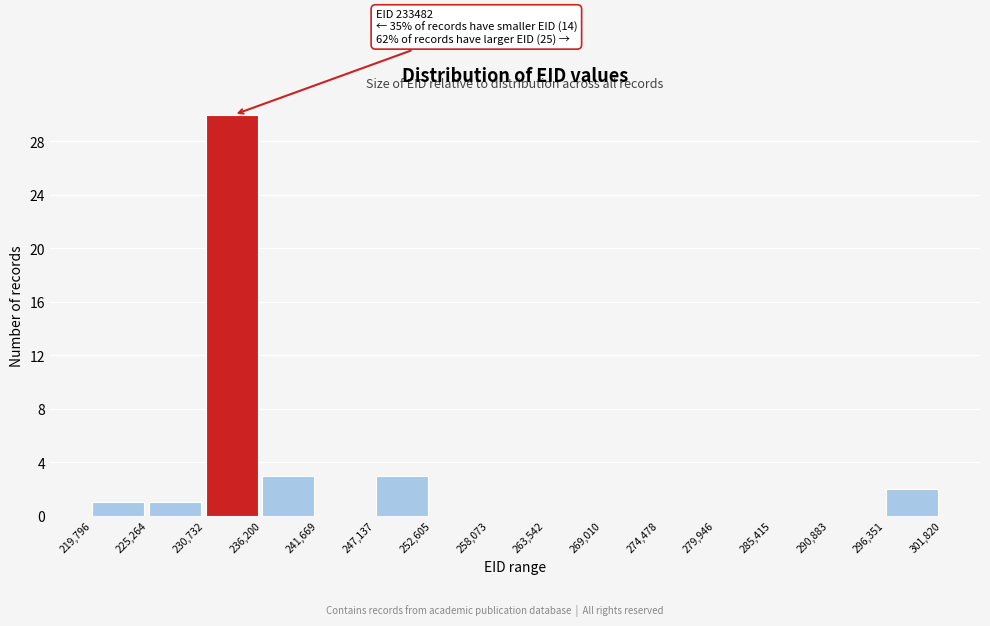

Over which range of the x-axis is the bar tallest?

230,732 to 236,200